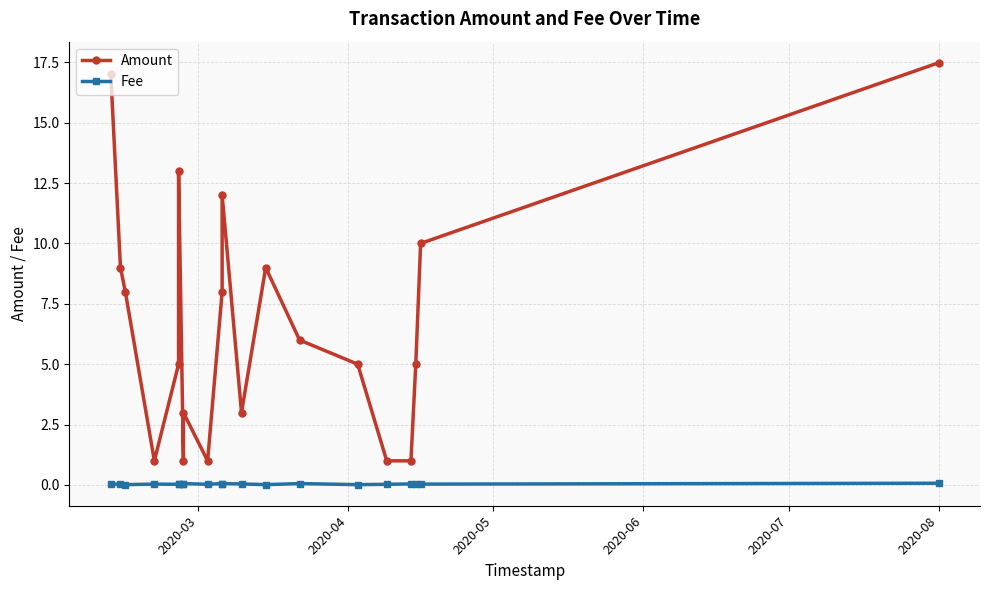

What are all the series names shown in the legend?

Amount, Fee